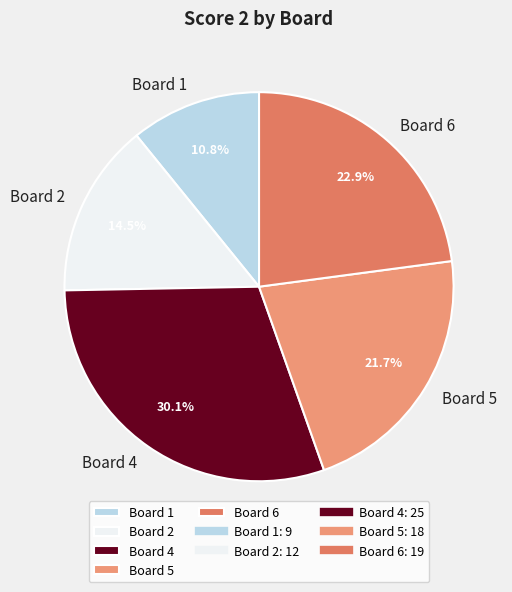

Between Board 4 and Board 5, which is larger?

Board 4